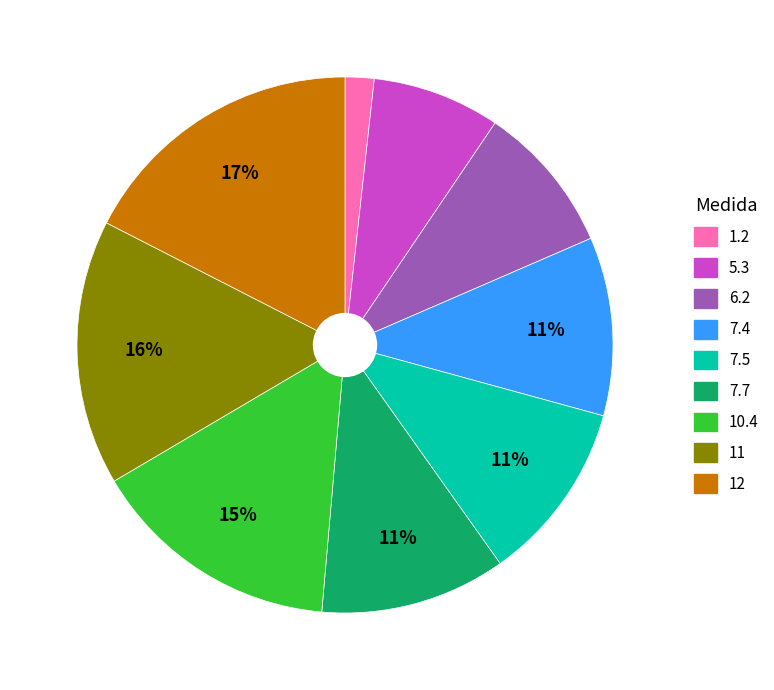

What percentage is the 10.4 slice, to the nearest percent?

15%